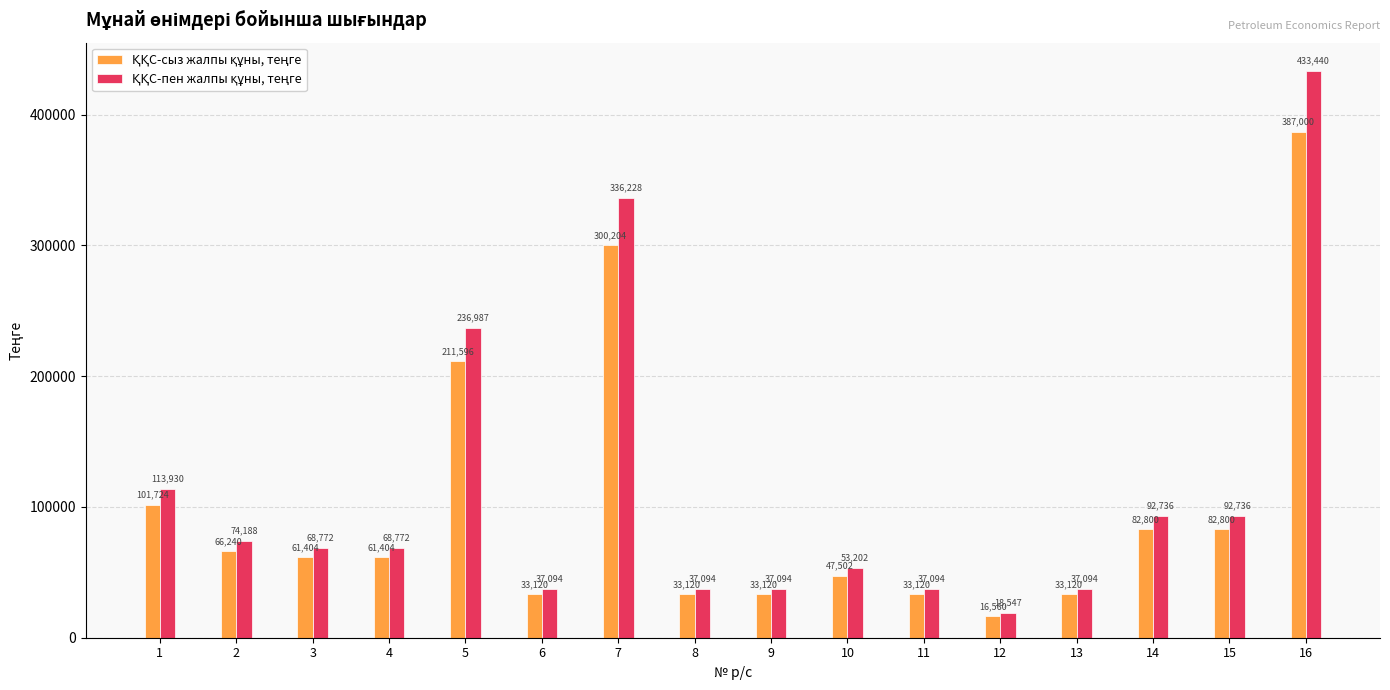

What is the minimum value shown in the chart?

16560.0